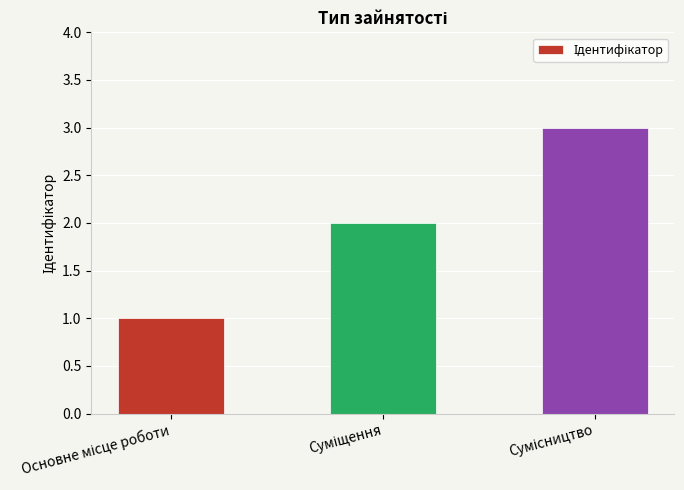

What is the smallest value displayed?

1